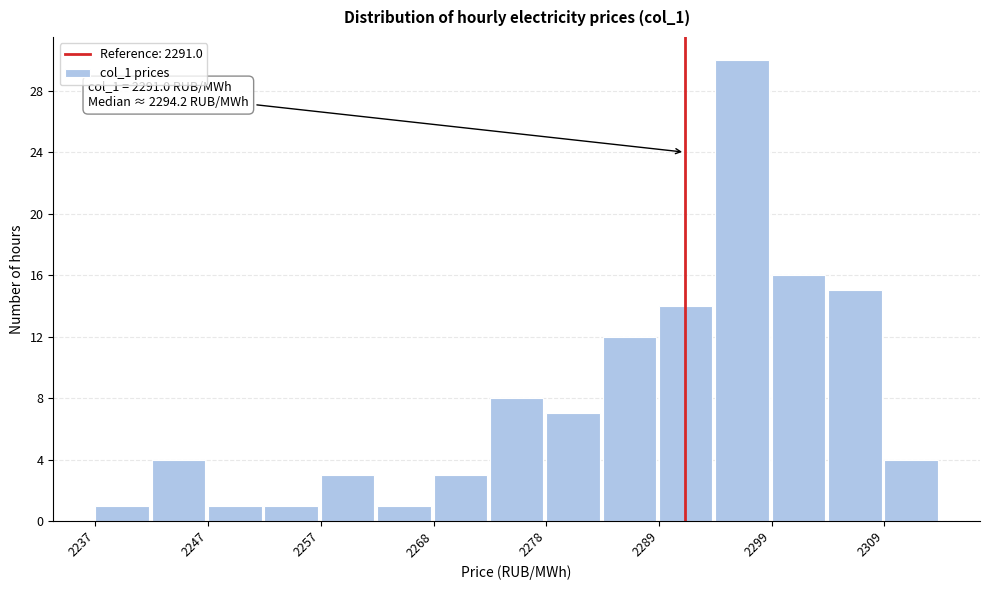

Read against the x-axis, roughly where is the centre of the tallest bar?

2296